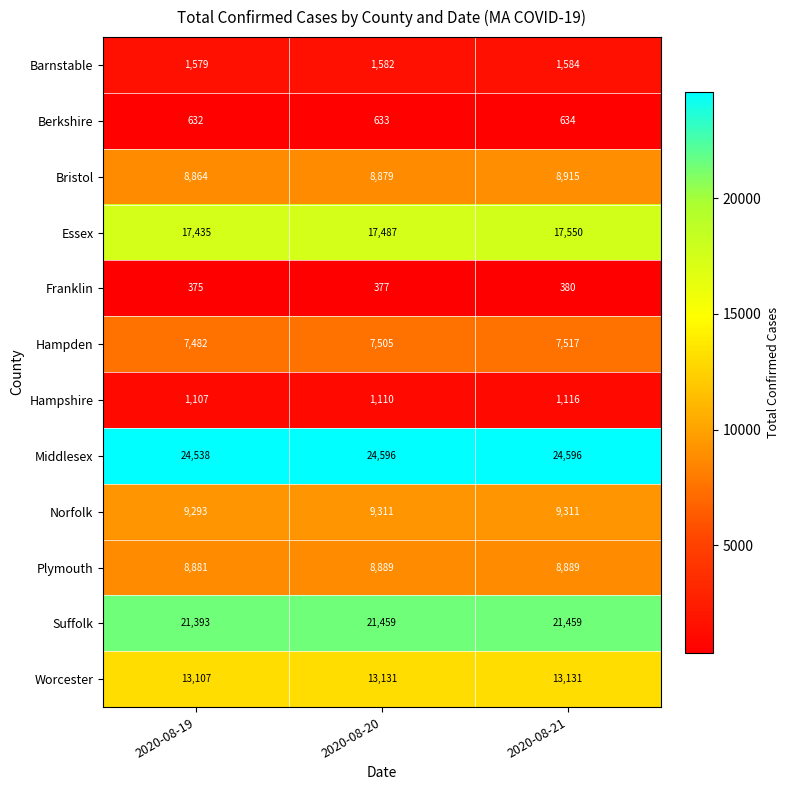

Which series has the largest range (max minus min)?

Essex